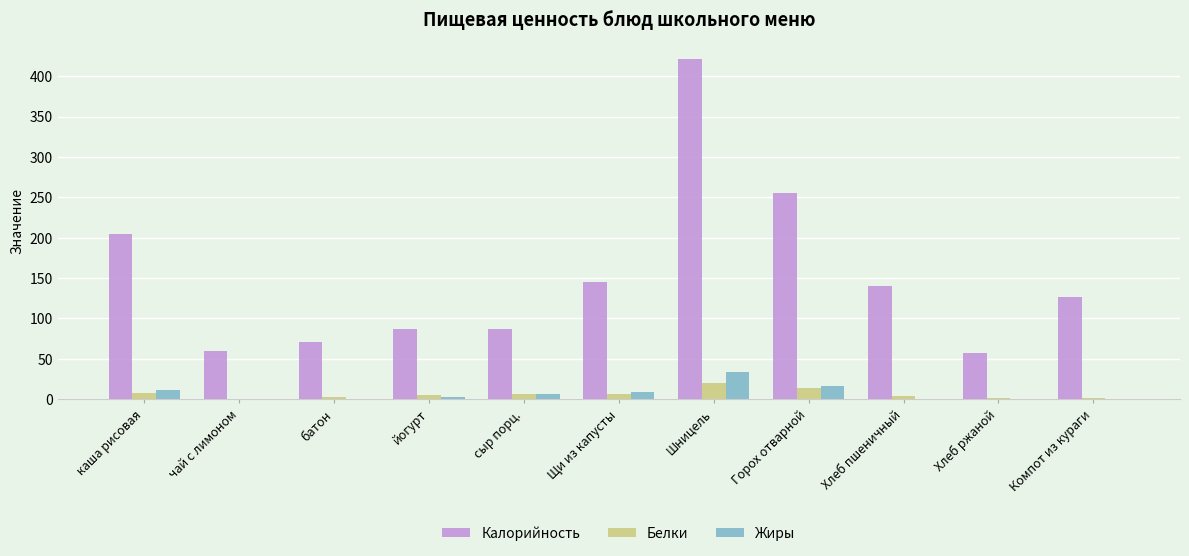

Which series has the largest total across all categories?

Калорийность